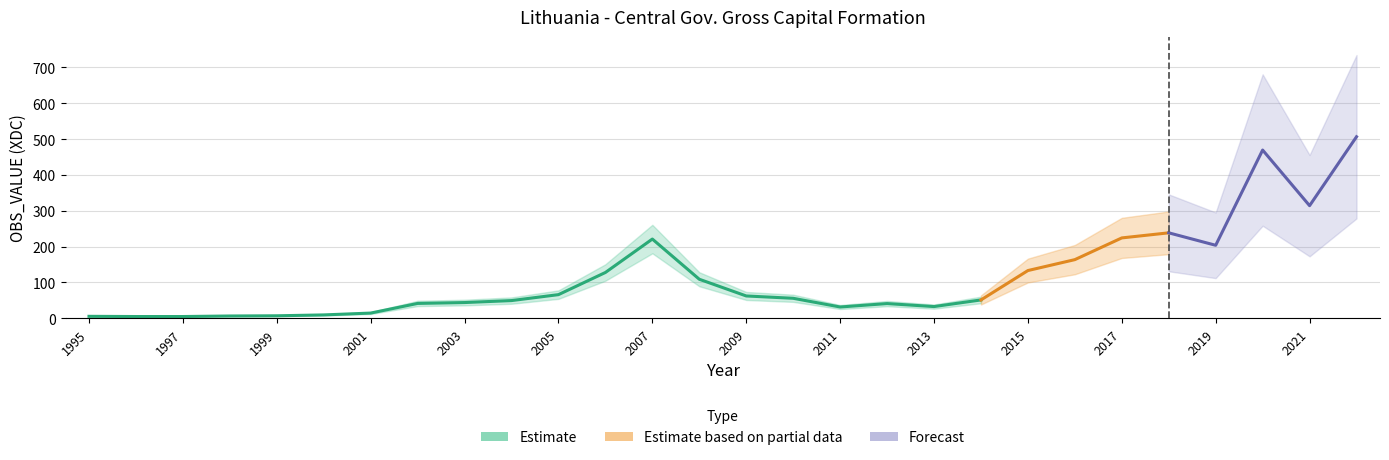

At which category does the chart reach its minimum across all series?

1996